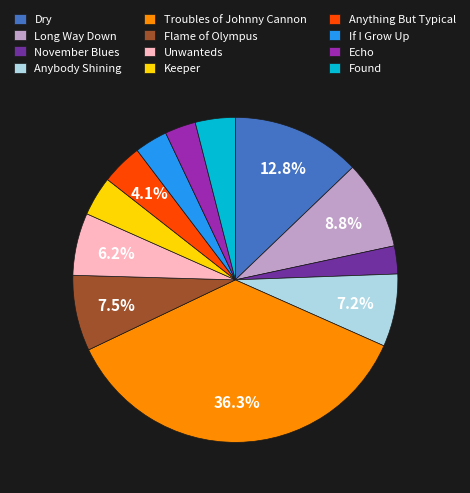

To the nearest percent, what portion does Anybody Shining represent?

7%